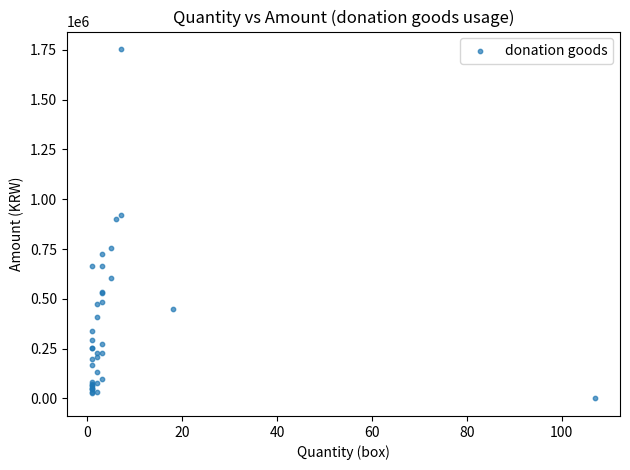

What Y value in the scatter plot is closest to 877050?

899000